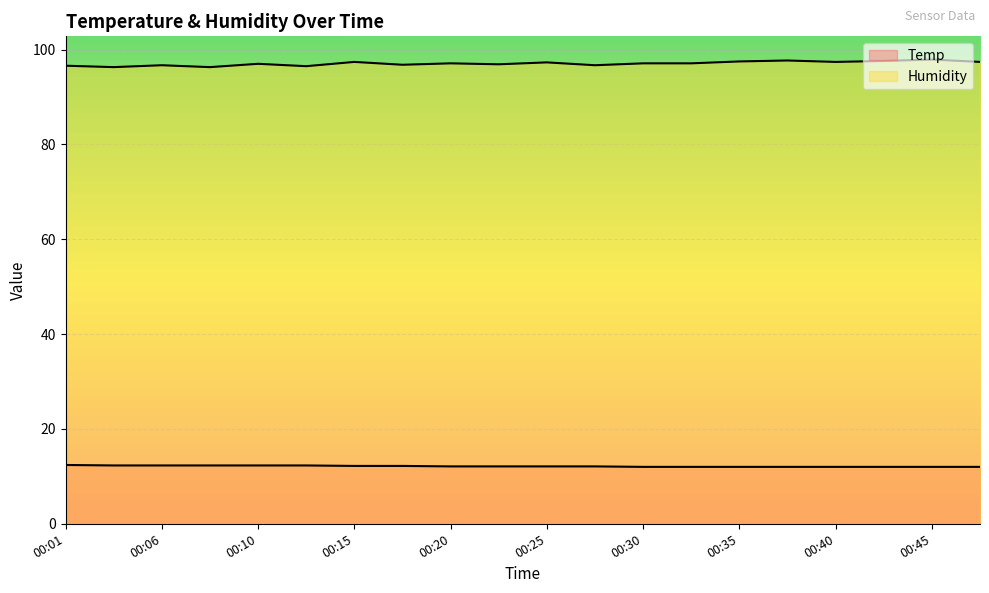

Which series has the largest total across all categories?

Humidity